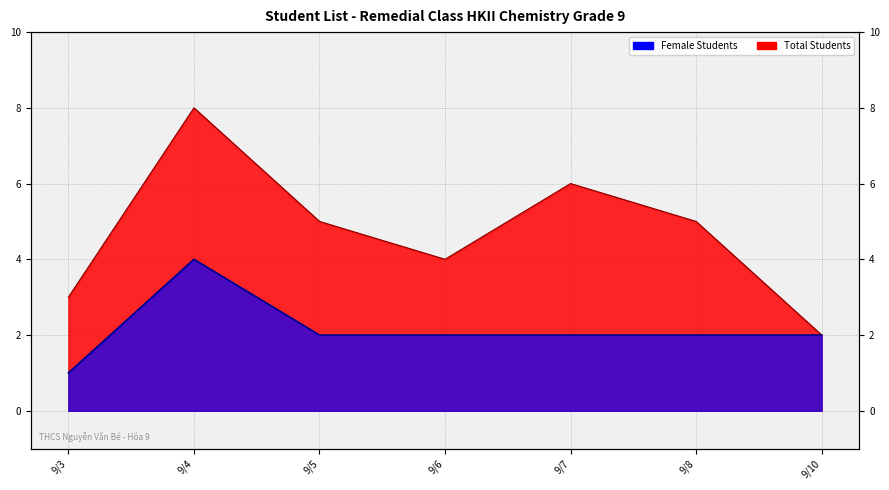

True or false: Total Students and Female Students intersect in this chart.

False